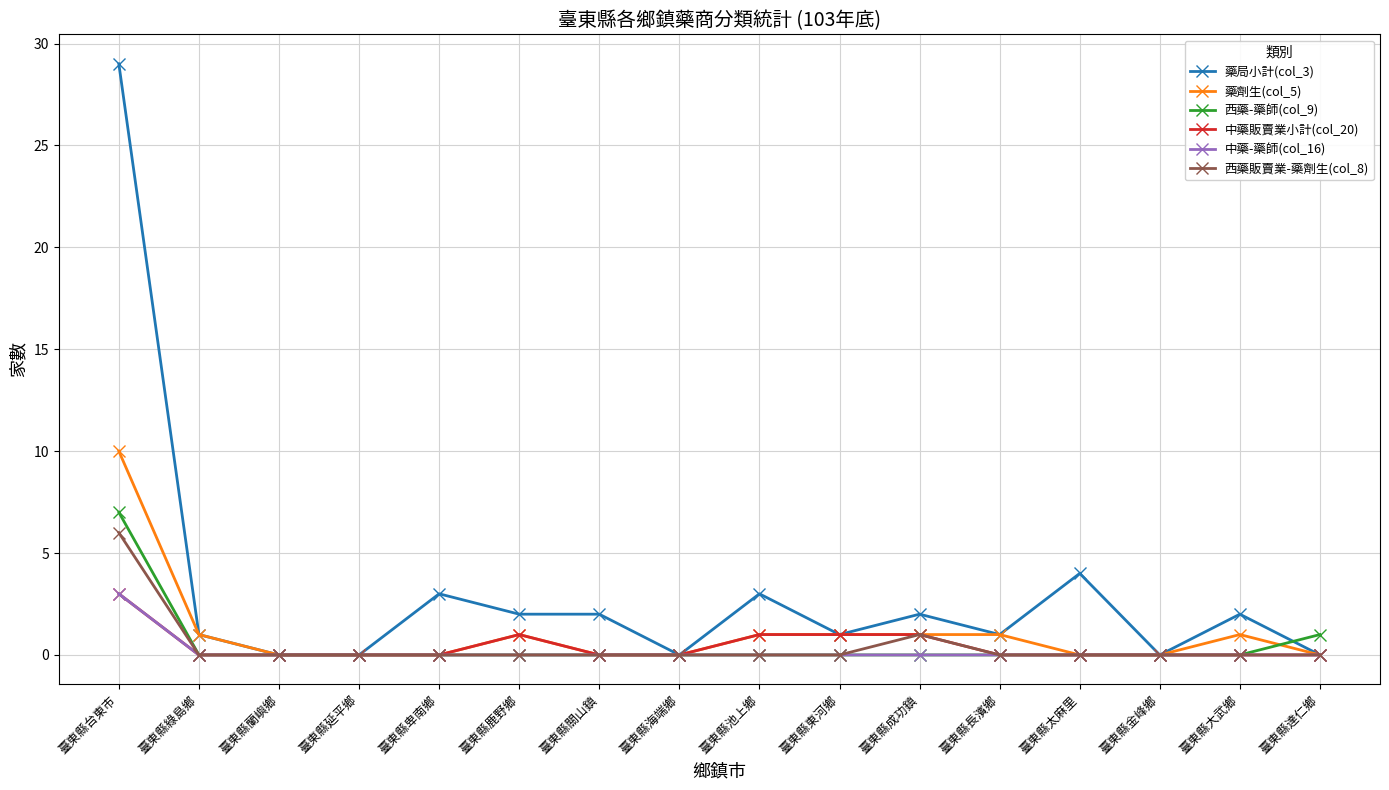

How many data points does each series have?

16